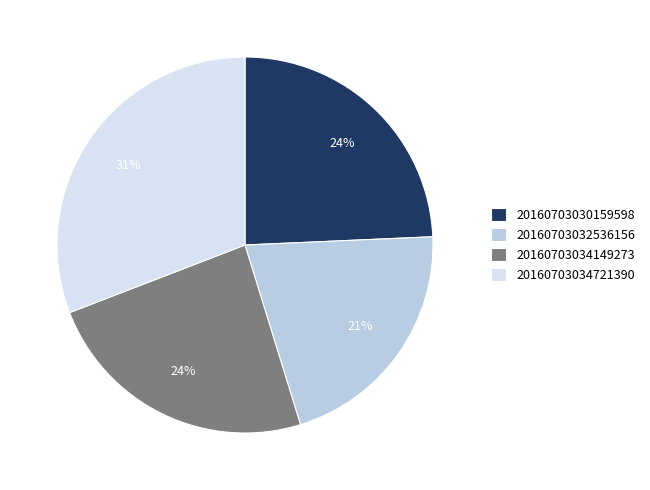

Is there any slice that represents more than half of the pie?

No